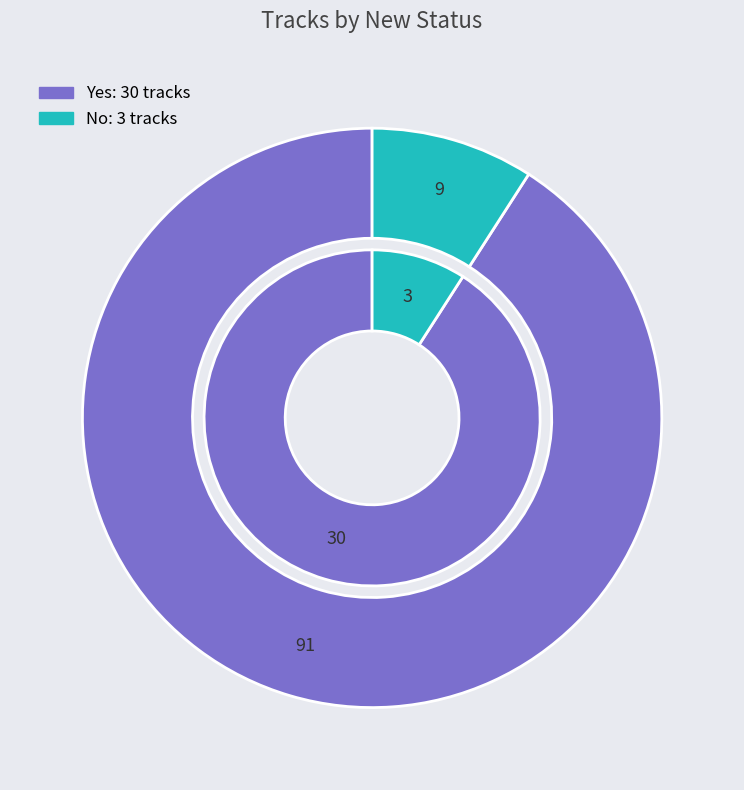

Does No account for over 50% of the chart?

No